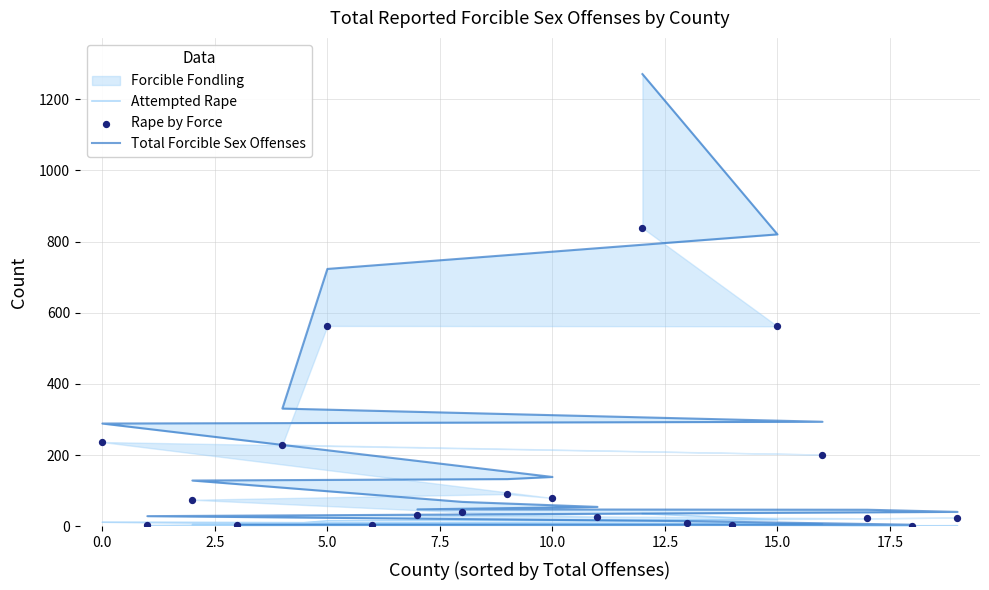

Which series contains the lowest Y value?

Attempted Rape